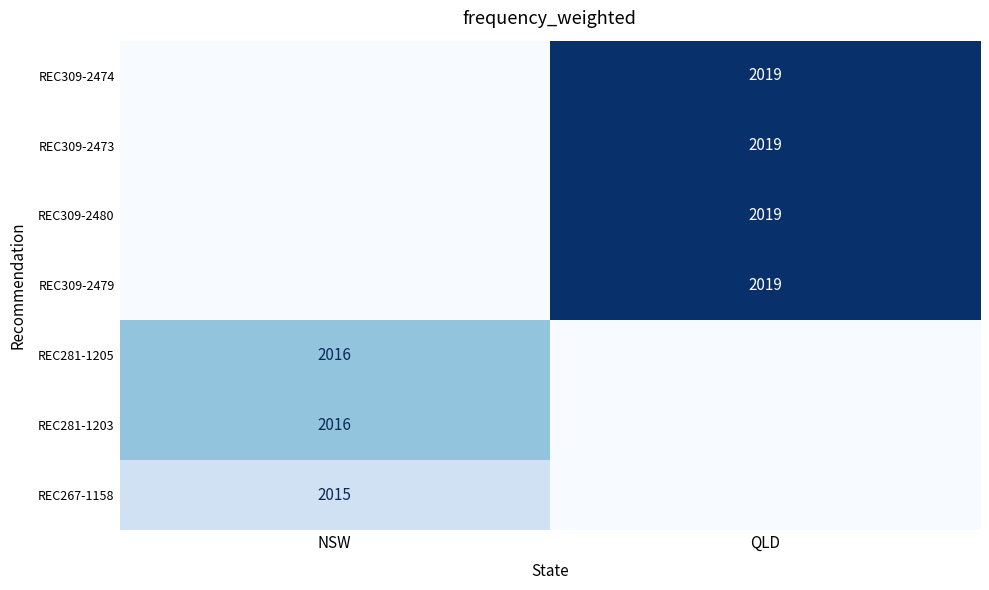

The value of REC281-1205 at NSW is 2923. True or false?

False